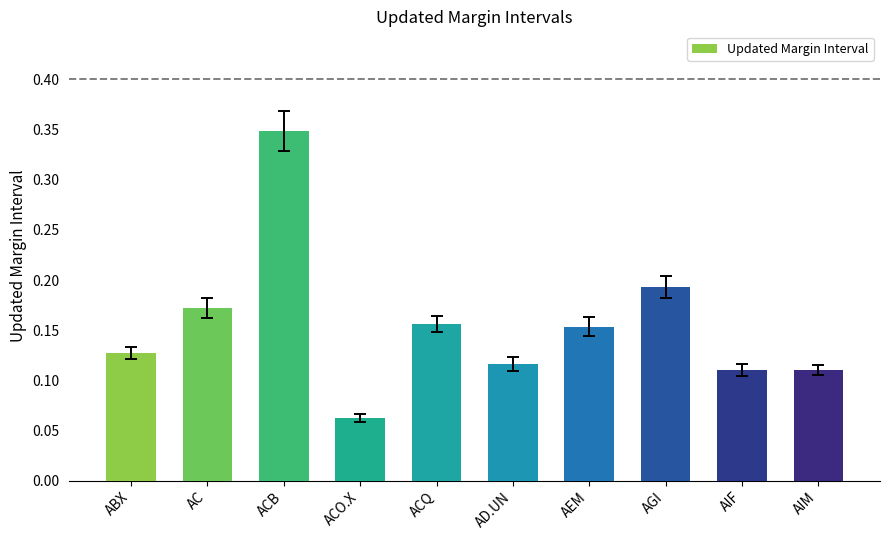

What position from the left is ACO.X?

4